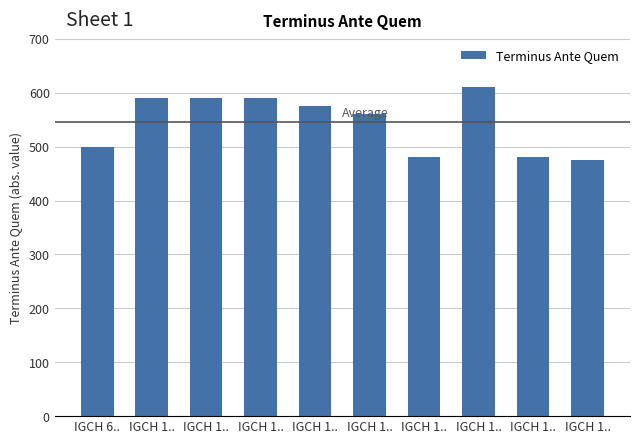

What is the change in value from IGCH 1.. to IGCH 1..?

-95